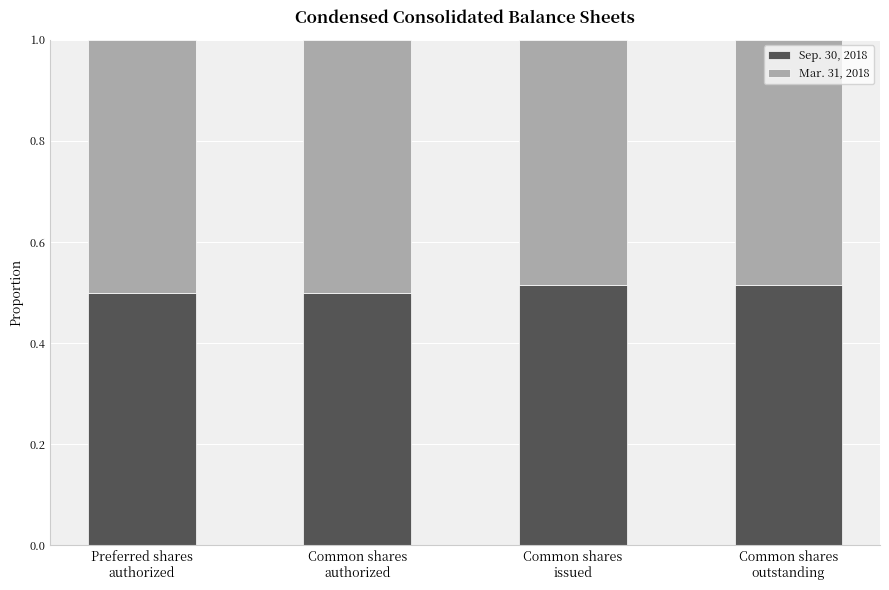

What is the sum of all Sep. 30, 2018 values?

2.0